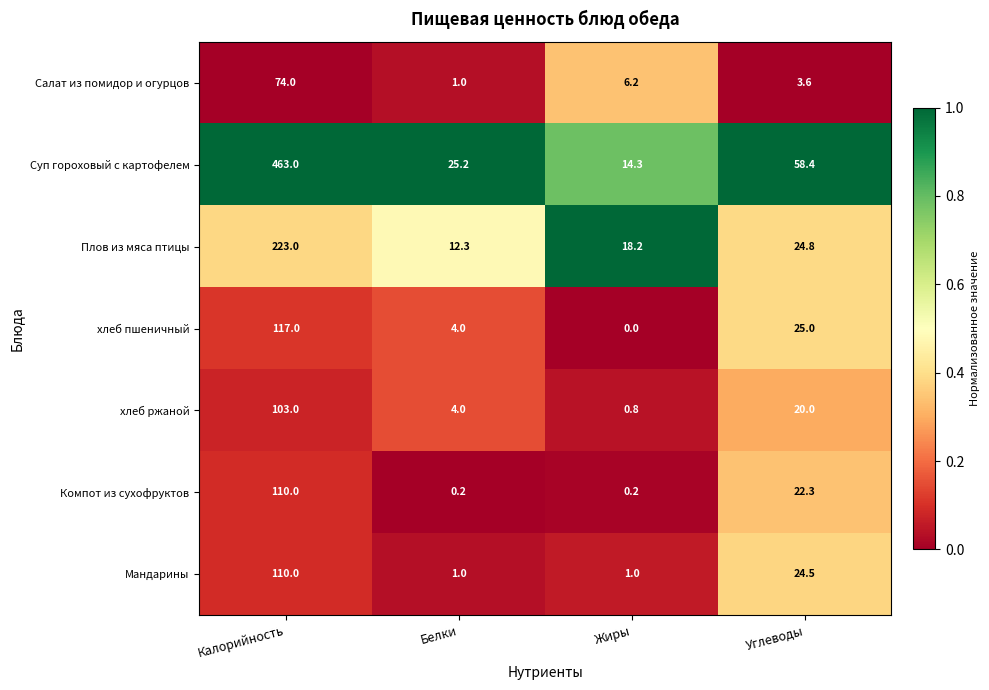

At Жиры, list the series in order from smallest to largest.

хлеб пшеничный, Компот из сухофруктов, хлеб ржаной, Мандарины, Салат из помидор и огурцов, Суп гороховый с картофелем, Плов из мяса птицы